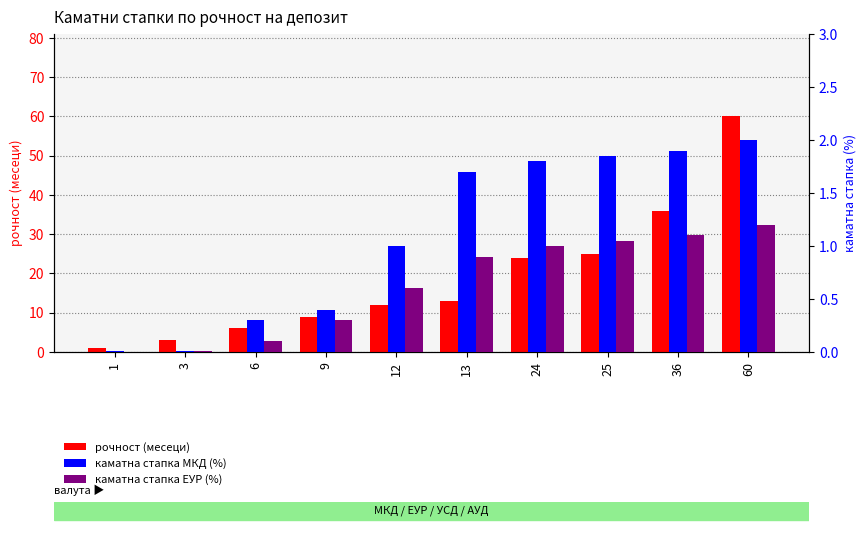

What is the total value across all series at 24?

26.8